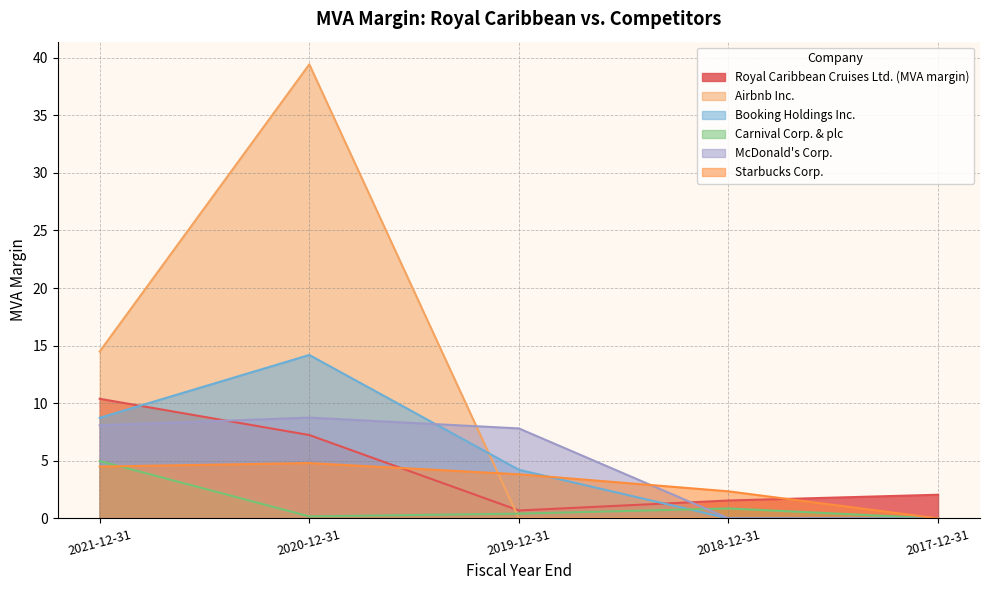

Where do Carnival Corp. & plc and Booking Holdings Inc. first cross each other?

2019-12-31 and 2018-12-31